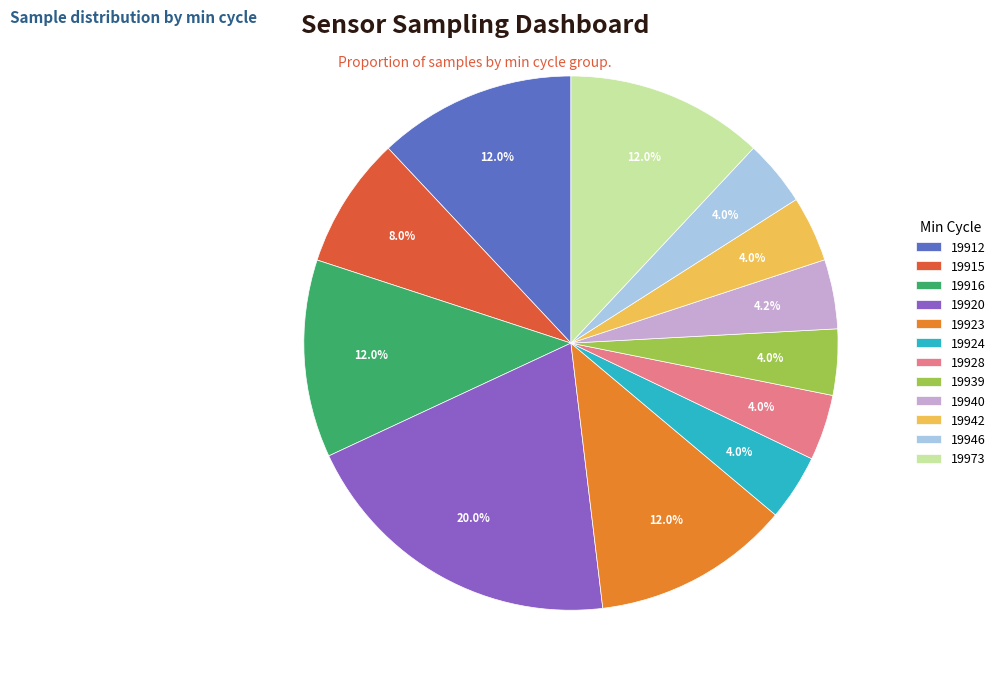

Approximately how many times larger is the value at 19916 compared to 19928?

3.0